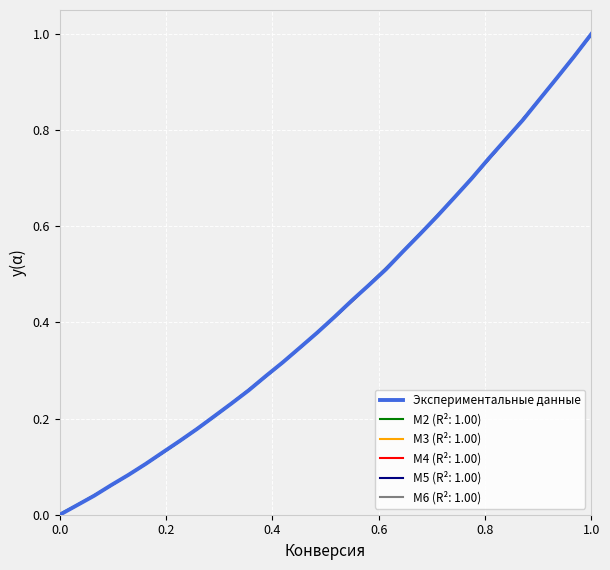

The Экспериментальные данные series shows 0.5 at 0.0. True or false?

False